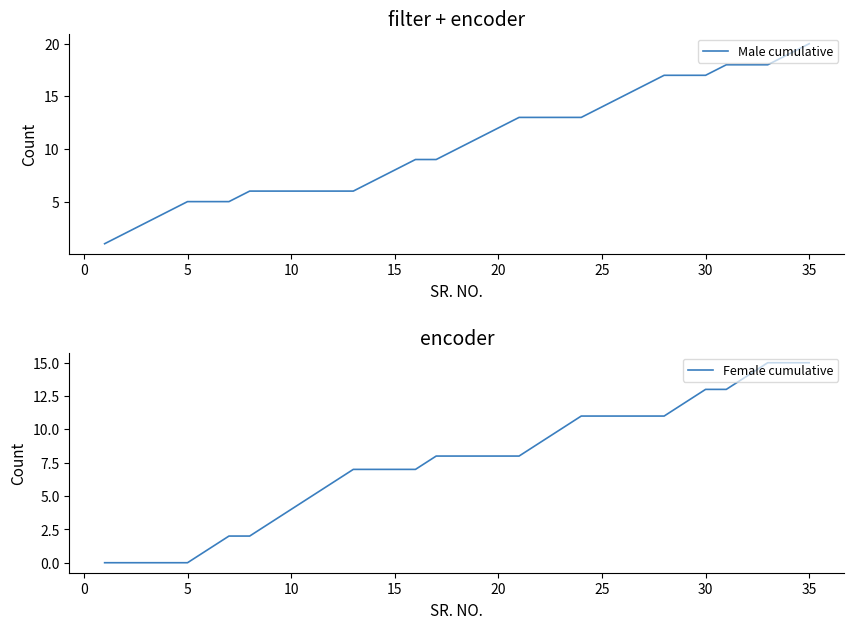

The Male cumulative series shows 8 at 15. True or false?

True